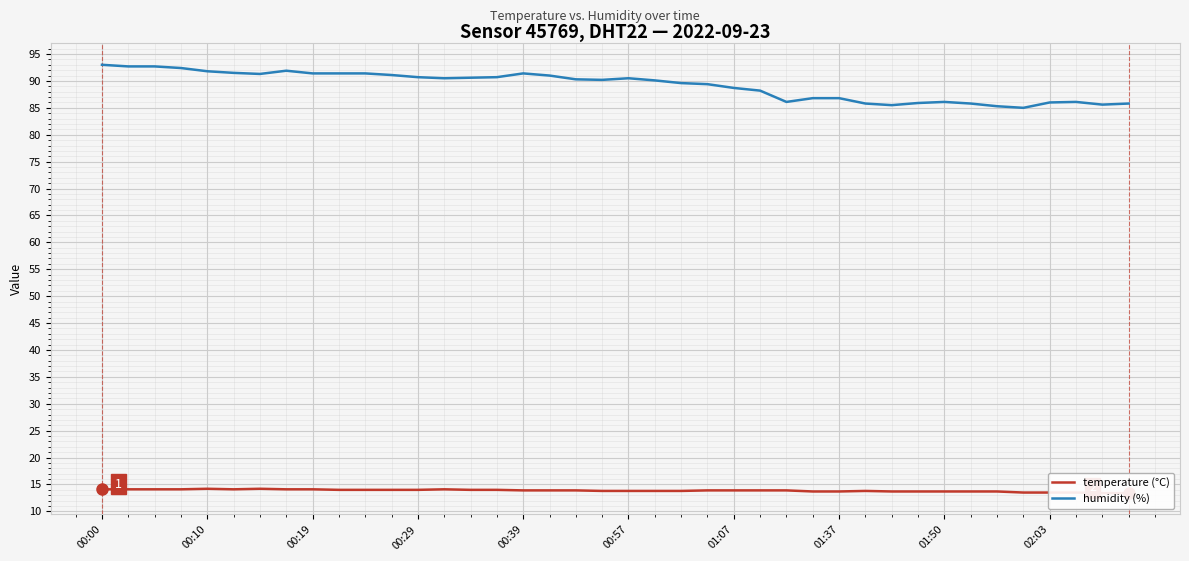

What is the highest value of the humidity (%) series?

93.0